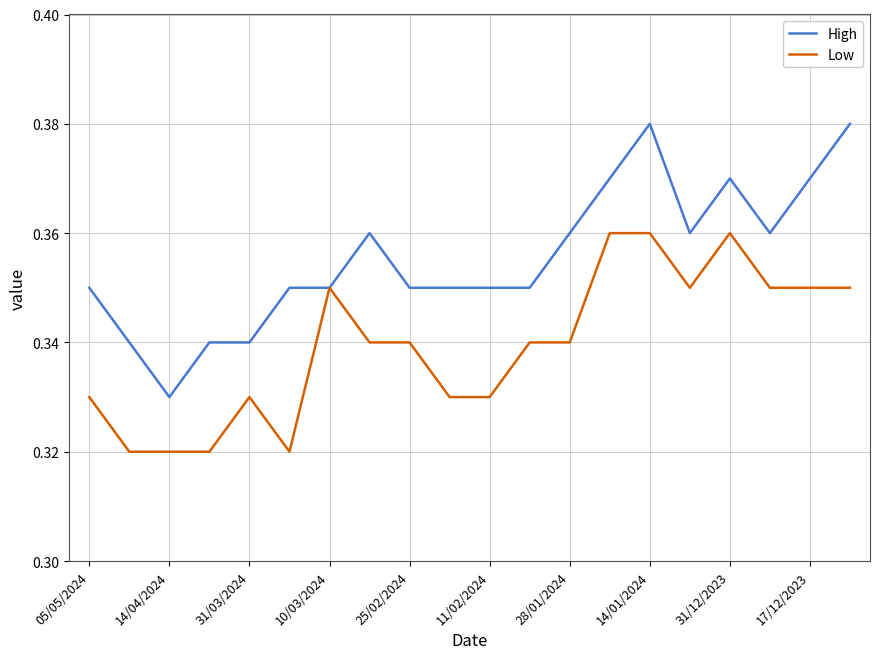

Which series has the widest spread of values?

High